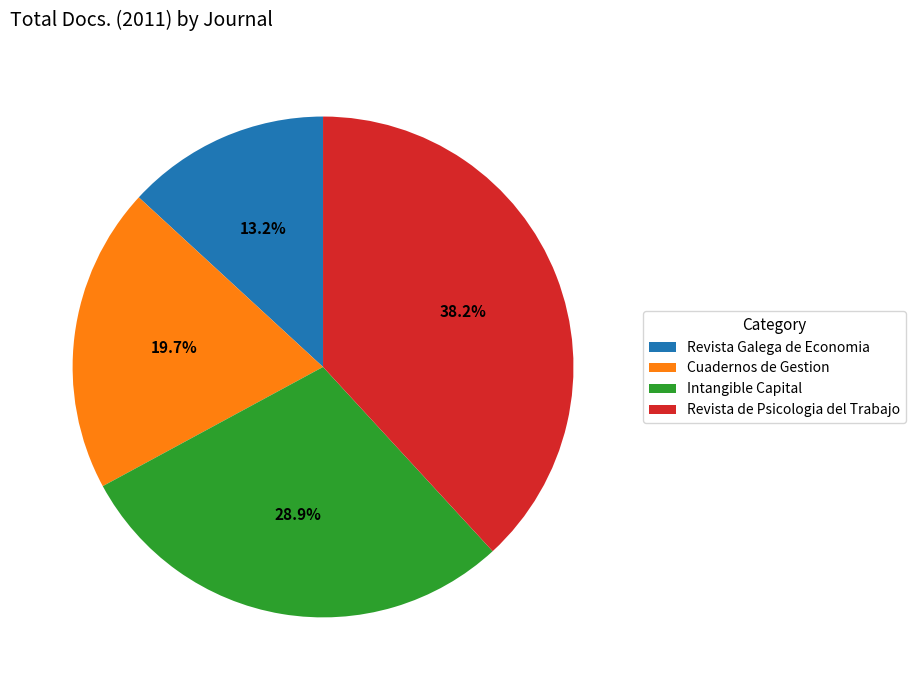

To the nearest percent, what is the combined percentage of Revista Galega de Economia and Revista de Psicologia del Trabajo?

51%